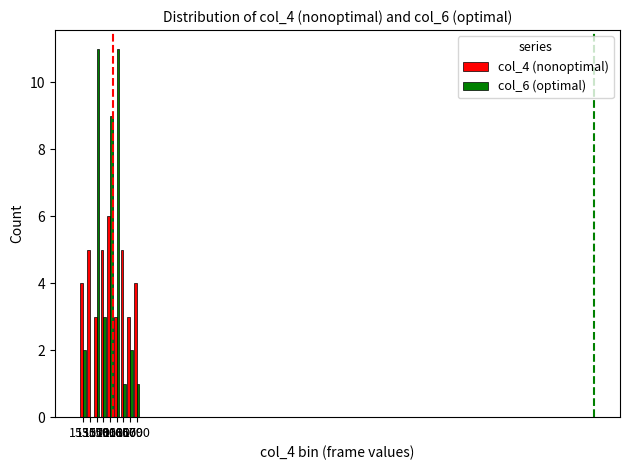

How many col_4 (nonoptimal) values are between 3 and 5?

8